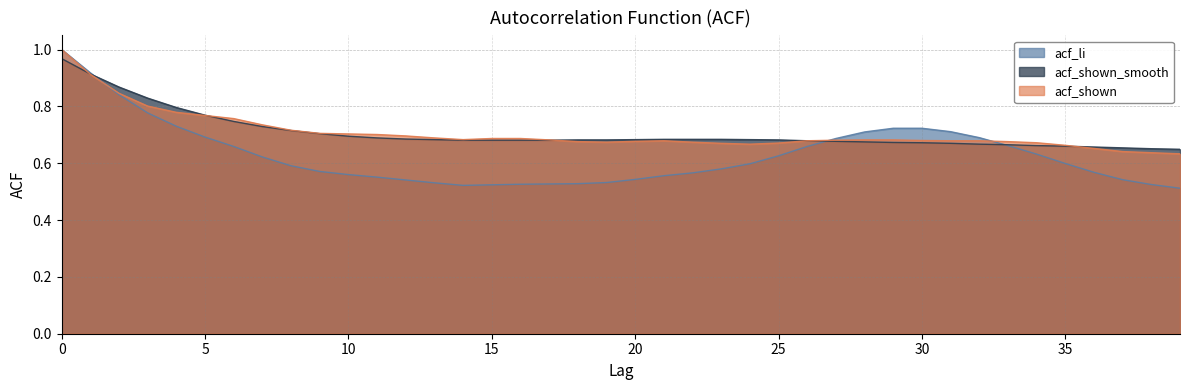

What is the sum of all acf_li values?

25.2